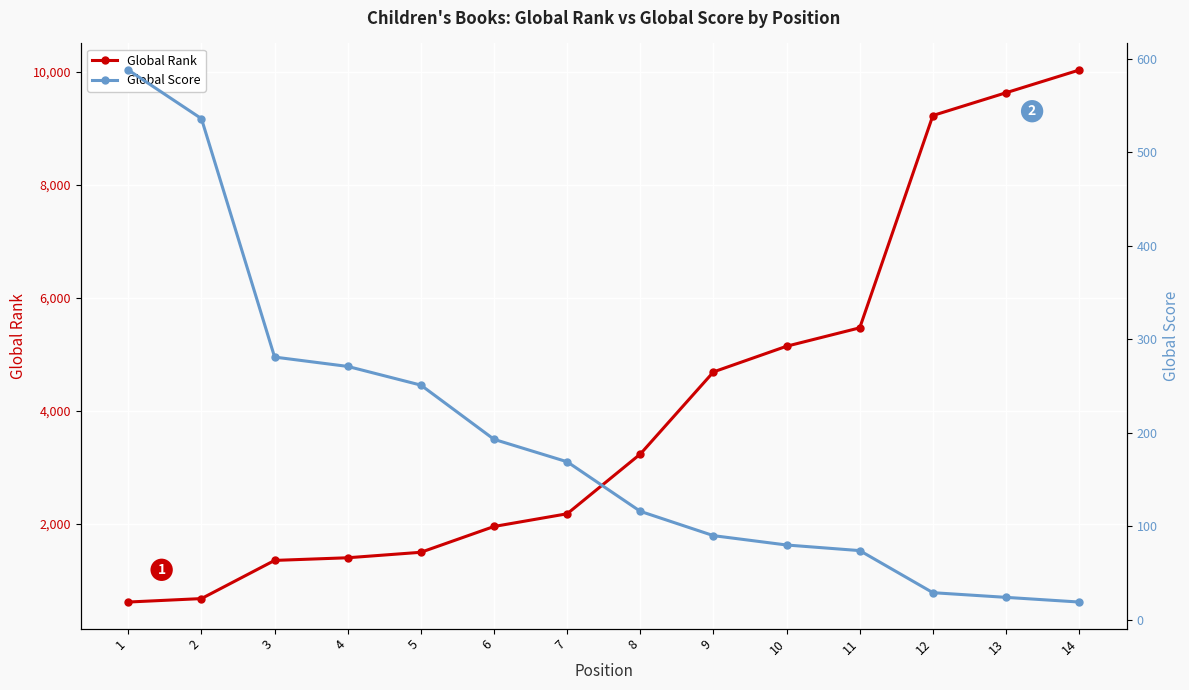

What is the spread (max minus min) of values at 8?

3121